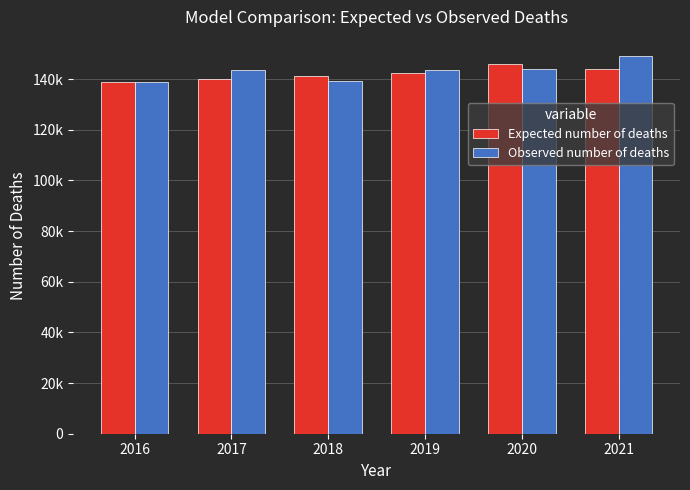

True or false: Expected number of deaths has a value of 255631 at 2020.

False